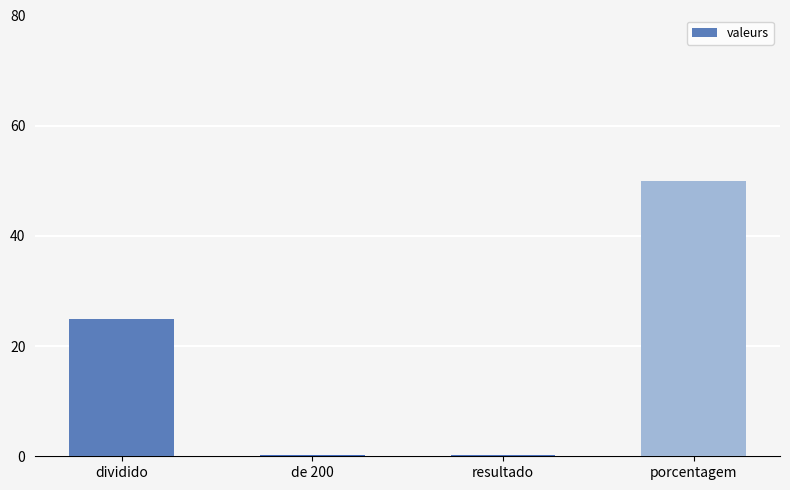

Which label corresponds to the largest value in the chart?

porcentagem